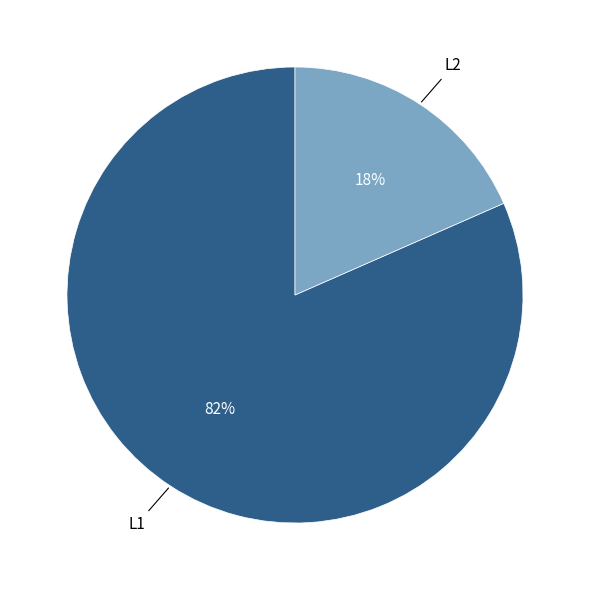

Count the number of slices in the pie.

2